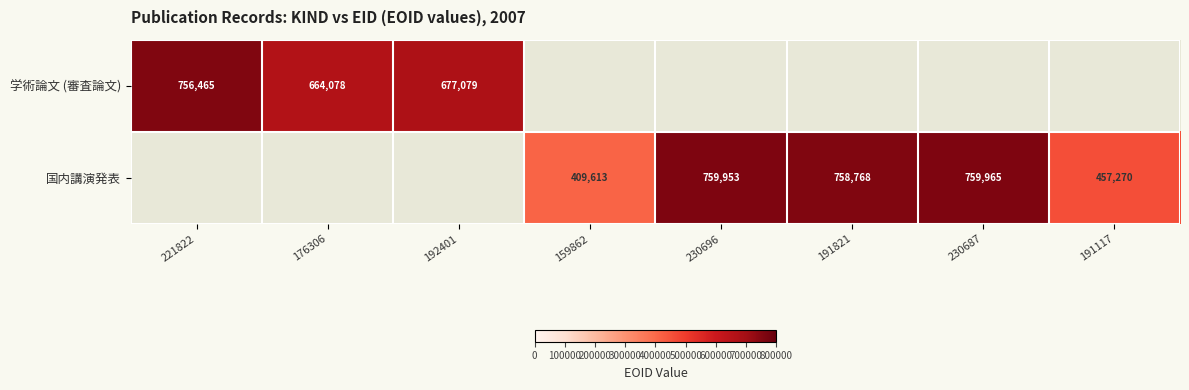

The 国内講演発表 series shows 639214 at 159862. True or false?

False